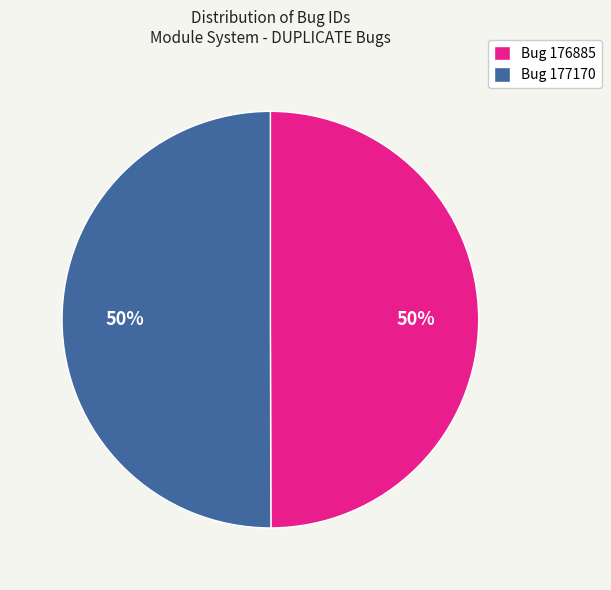

Count the number of slices in the pie.

2